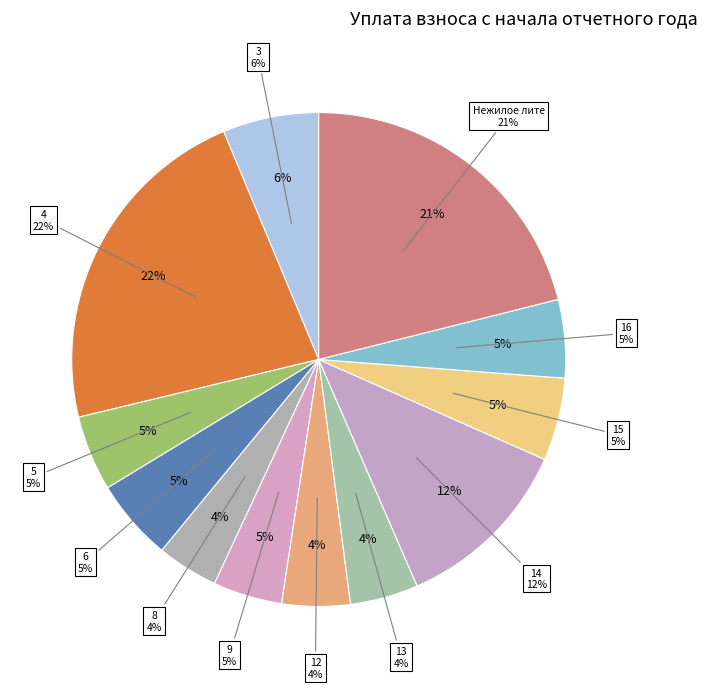

What is the change in value from 6 to 8?

-356.4